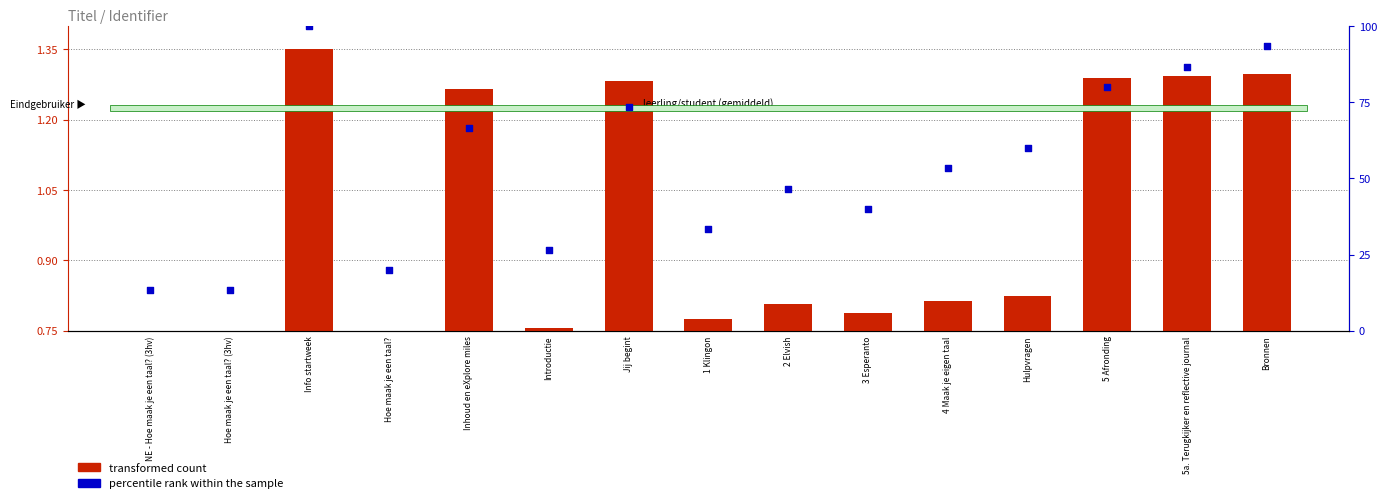

What are all the series names shown in the legend?

transformed count, percentile rank within the sample